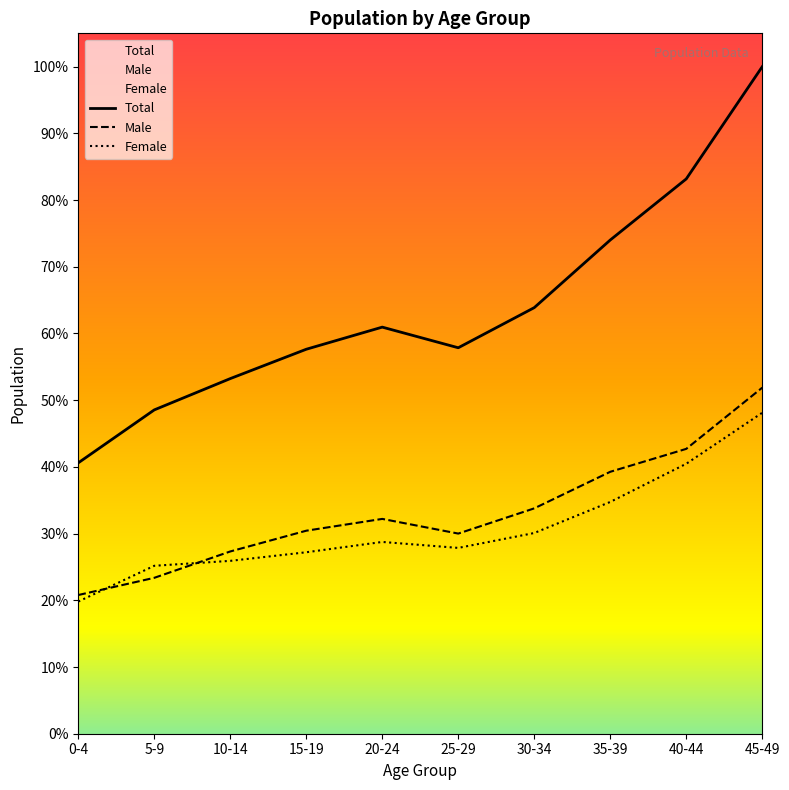

True or false: Male has more than 1 interior local peaks.

False